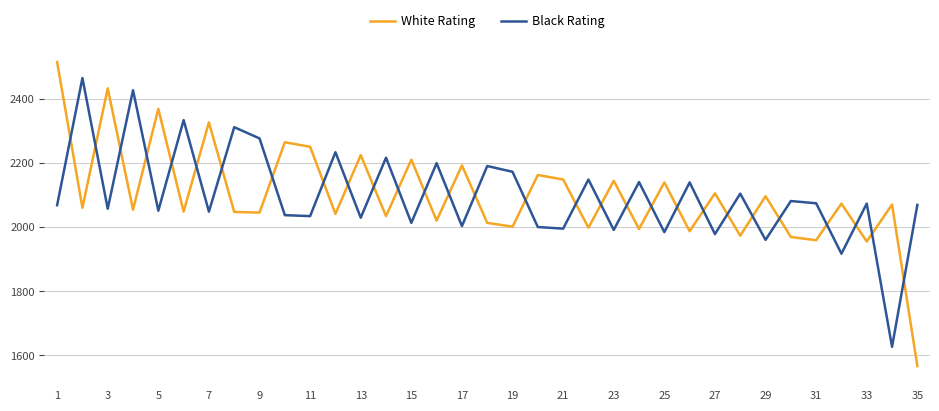

What is the minimum value for White Rating?

1567